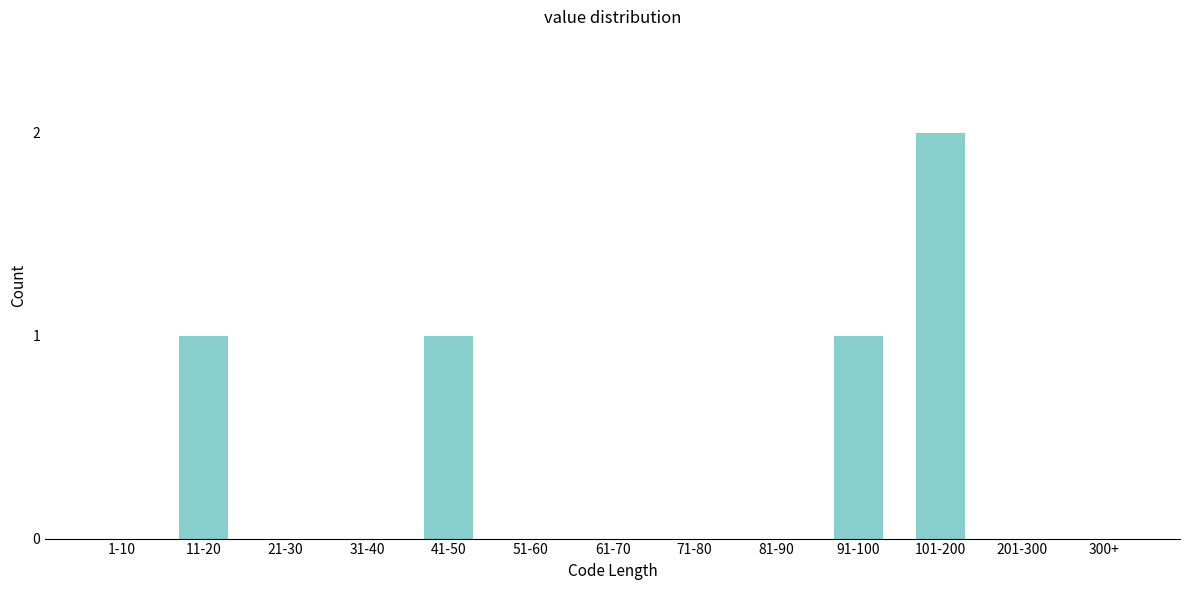

Reading left to right, extract all data points from this chart.

1-10=0	11-20=1	21-30=0	31-40=0	41-50=1	51-60=0	61-70=0	71-80=0	81-90=0	91-100=1	101-200=2	201-300=0	300+=0